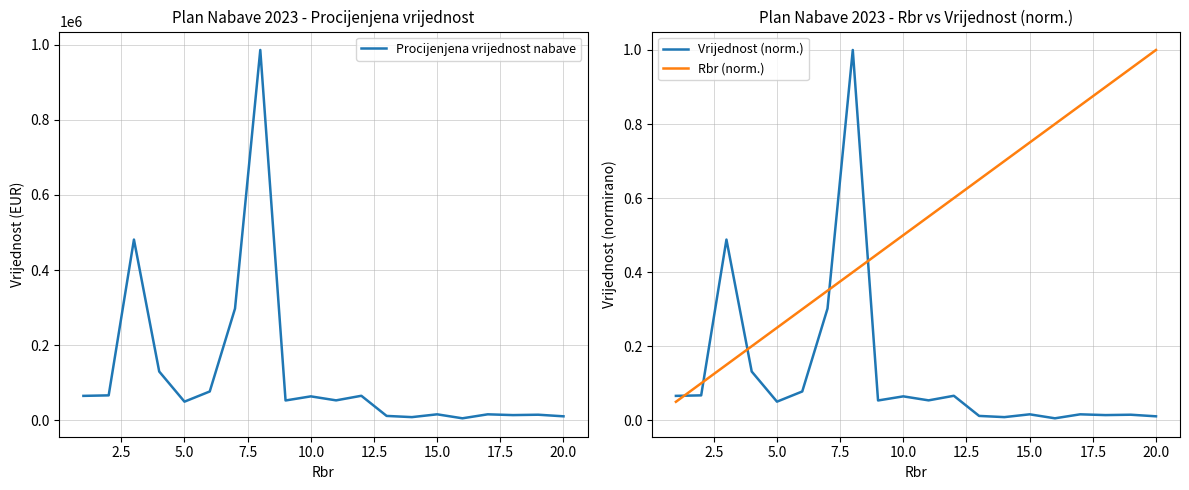

What is the value of the Procijenjena vrijednost nabave point at the 5th from the left?

49650.0